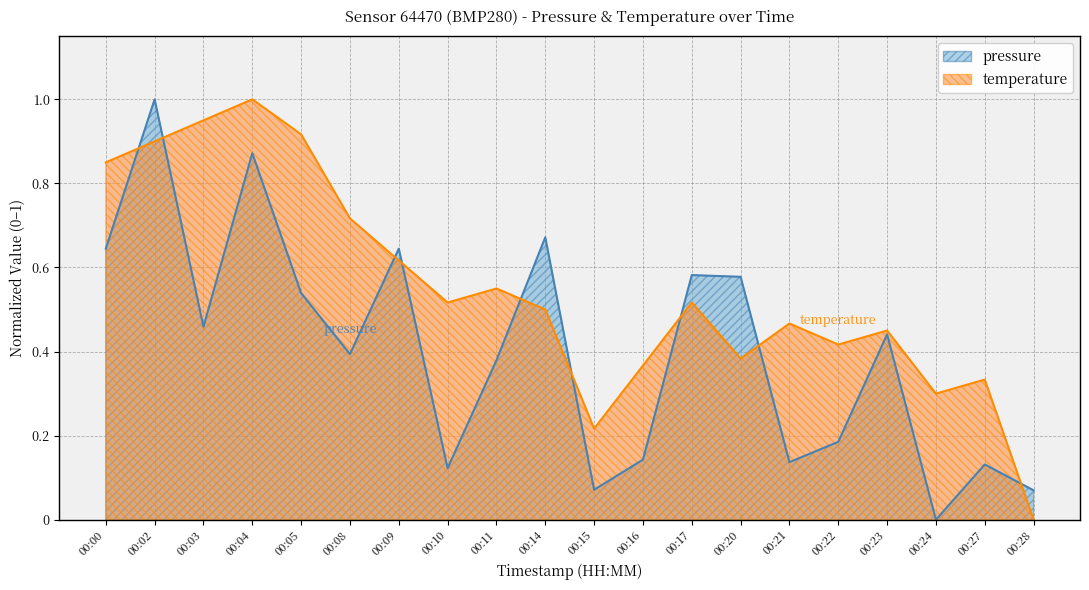

List the series in order of their overall mean, highest first.

temperature, pressure